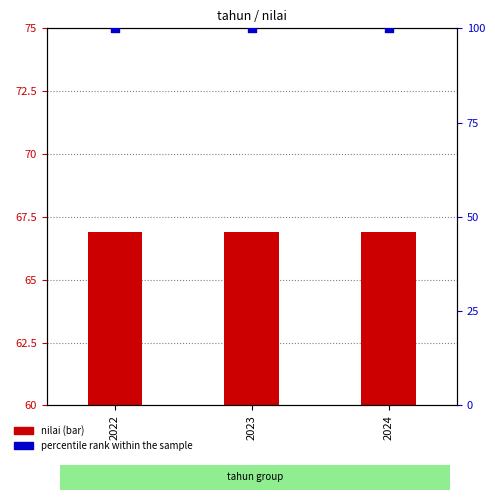

What is the total value across all series at 2024?

166.9